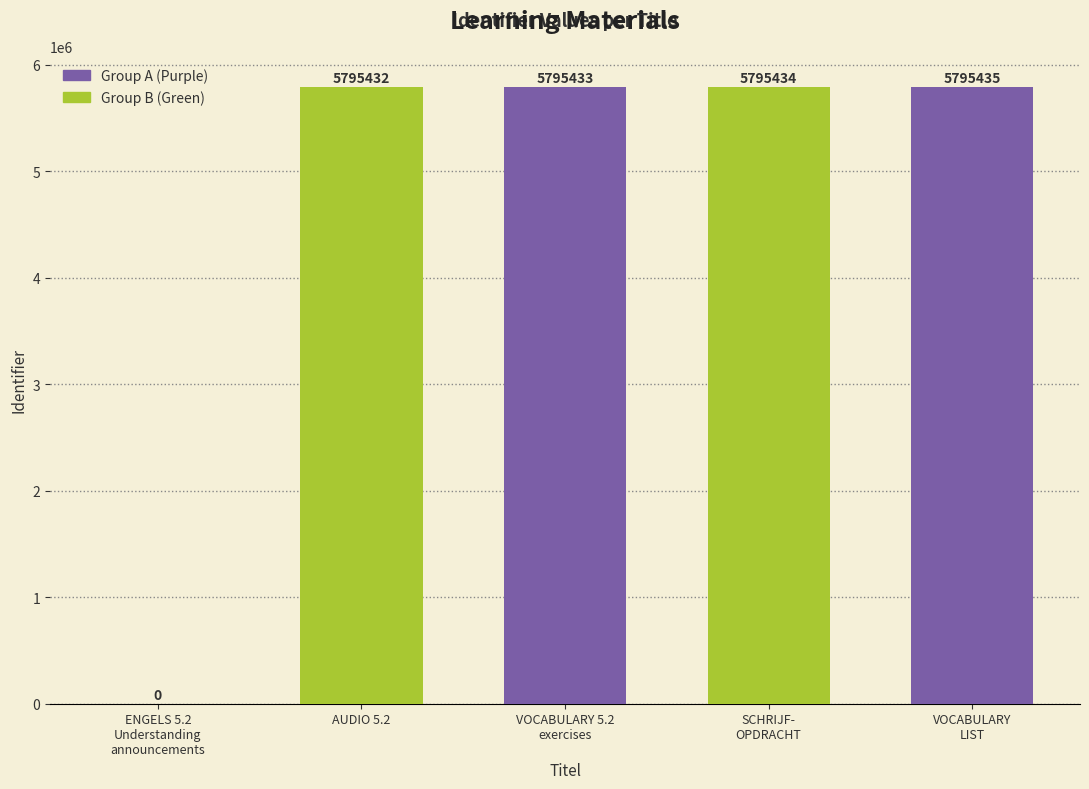

True or false: the data shows 5795435 at VOCABULARY
LIST.

True